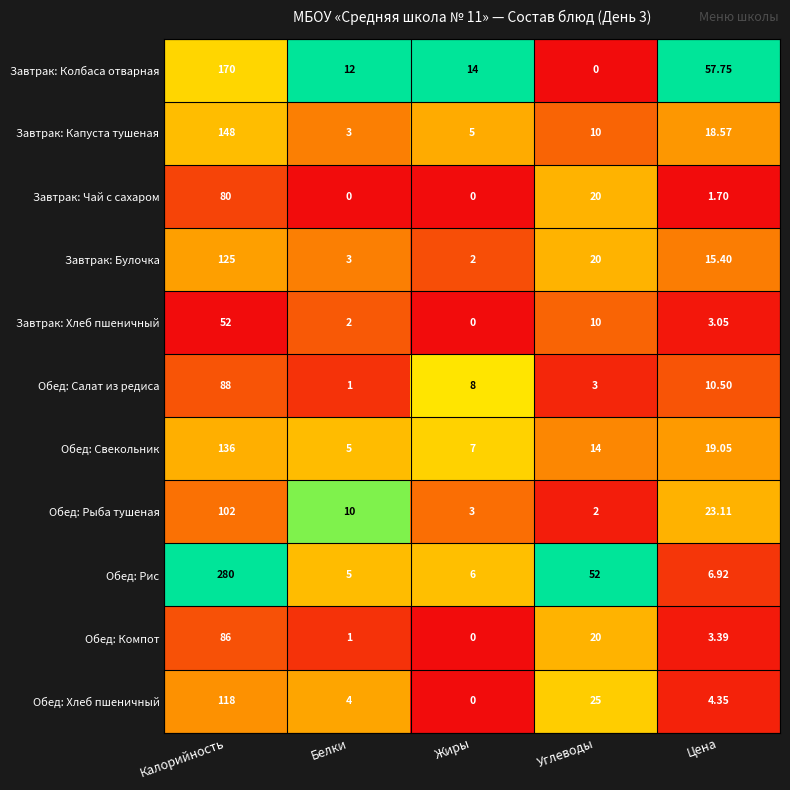

Which series has the largest range (max minus min)?

Обед: Рис